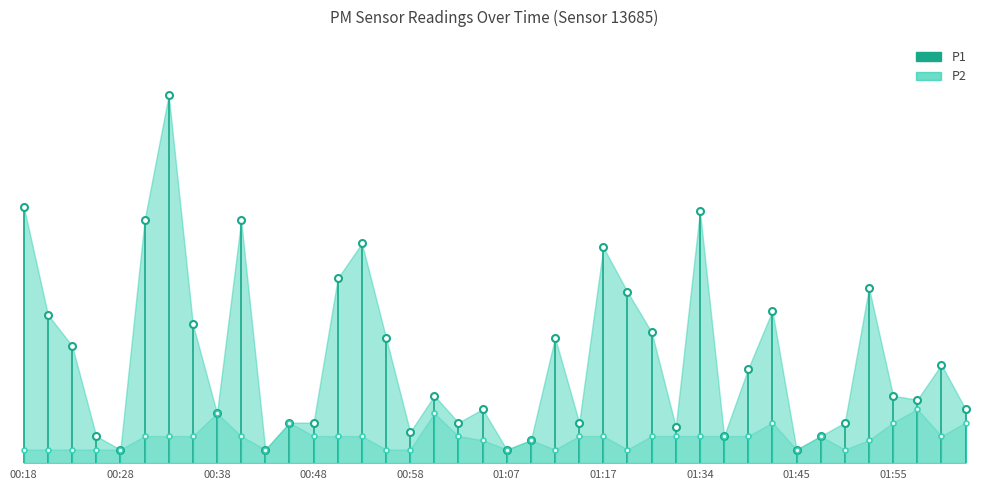

True or false: P1 has a value of -1.0 at 00:18.

False